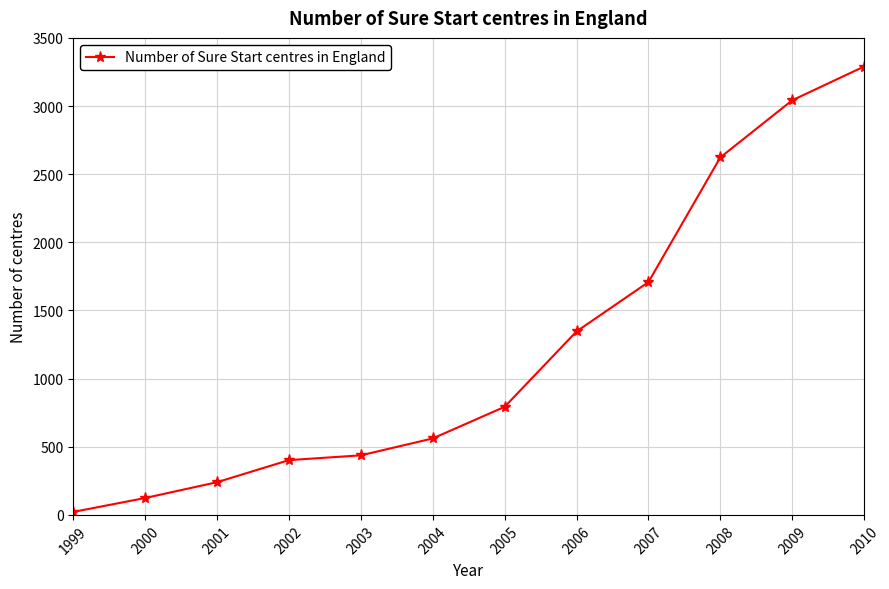

What is the smallest value displayed?

22